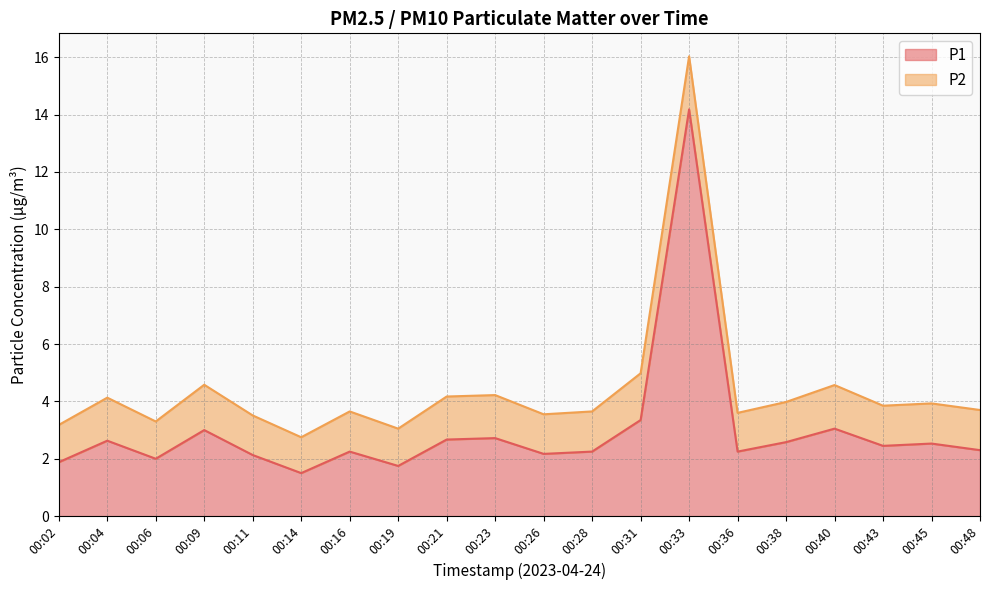

Does the chart have visible grid lines?

Yes